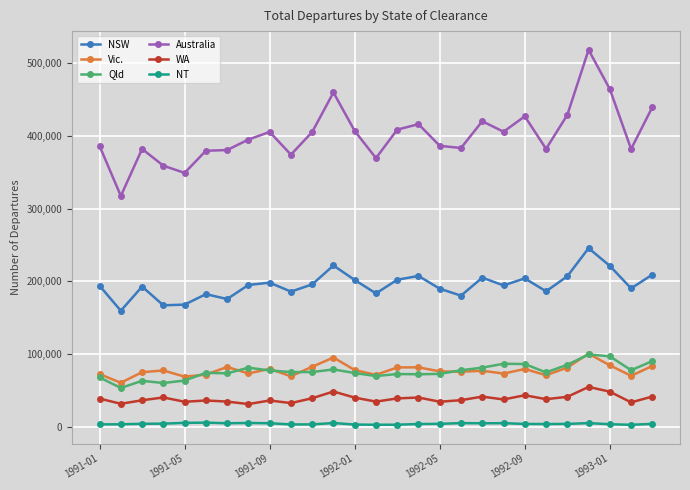

What is the value of the NSW point at the 10th from the left?

185870